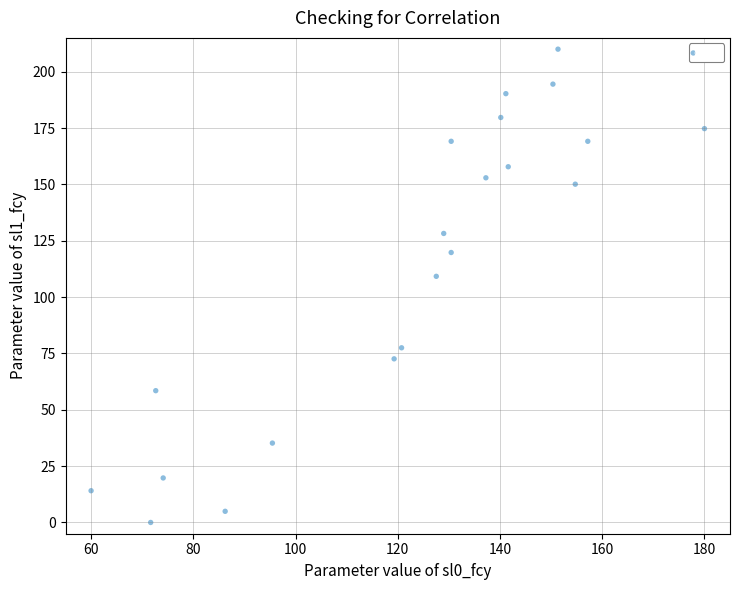

What Y value in the scatter plot is closest to 105?

109.2